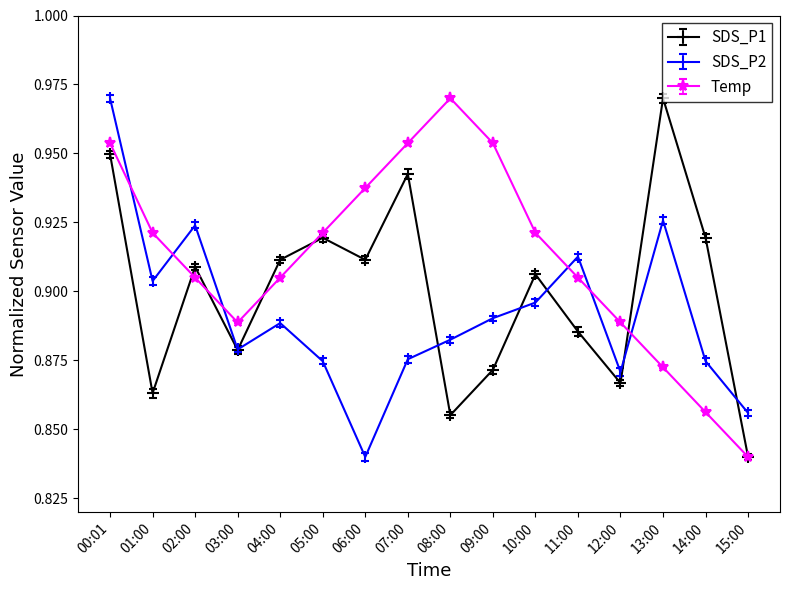

Rank the series at 04:00 from highest to lowest value.

SDS_P1, Temp, SDS_P2